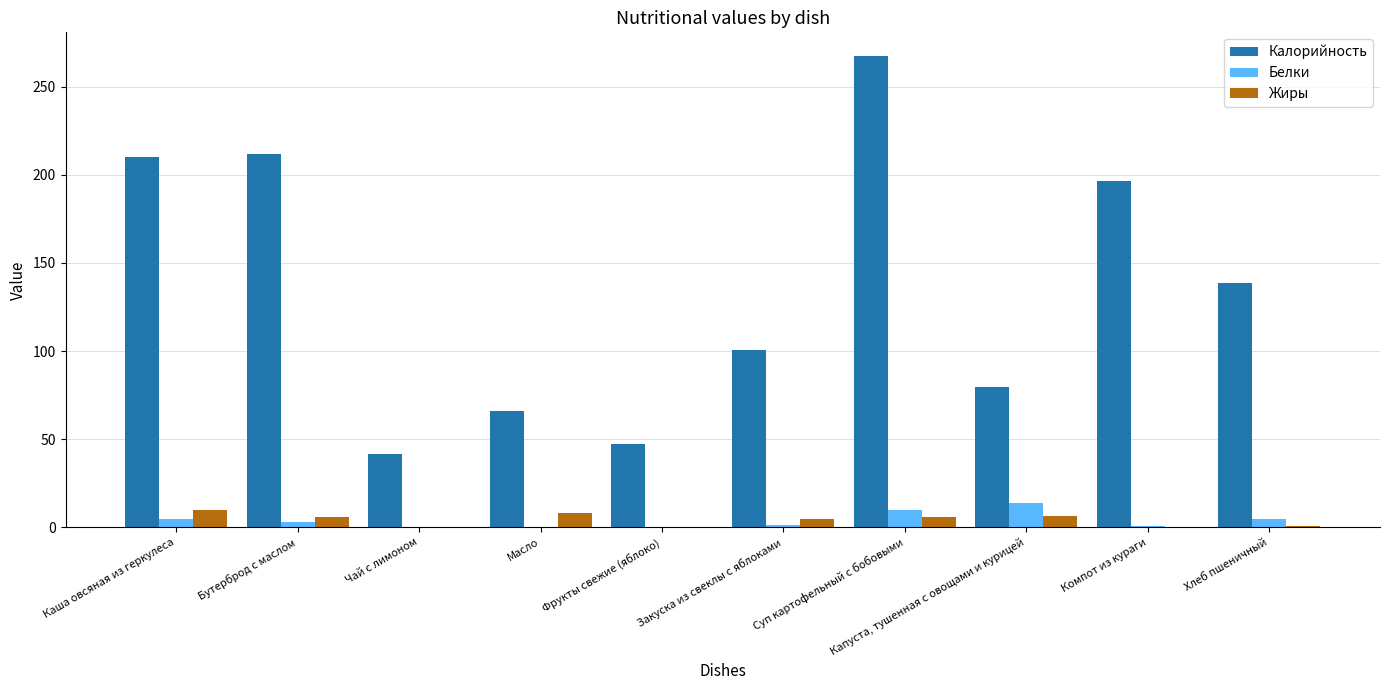

How many data points in Калорийность are above 138?

5